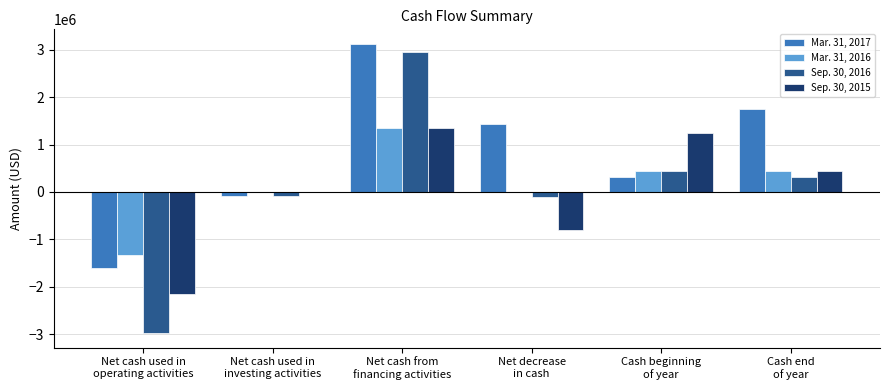

How many groups of bars are there?

6